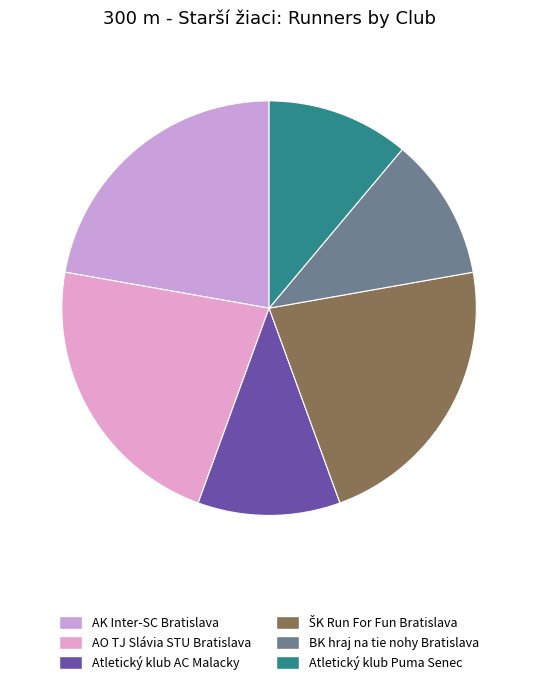

How many slices are in this pie chart?

6